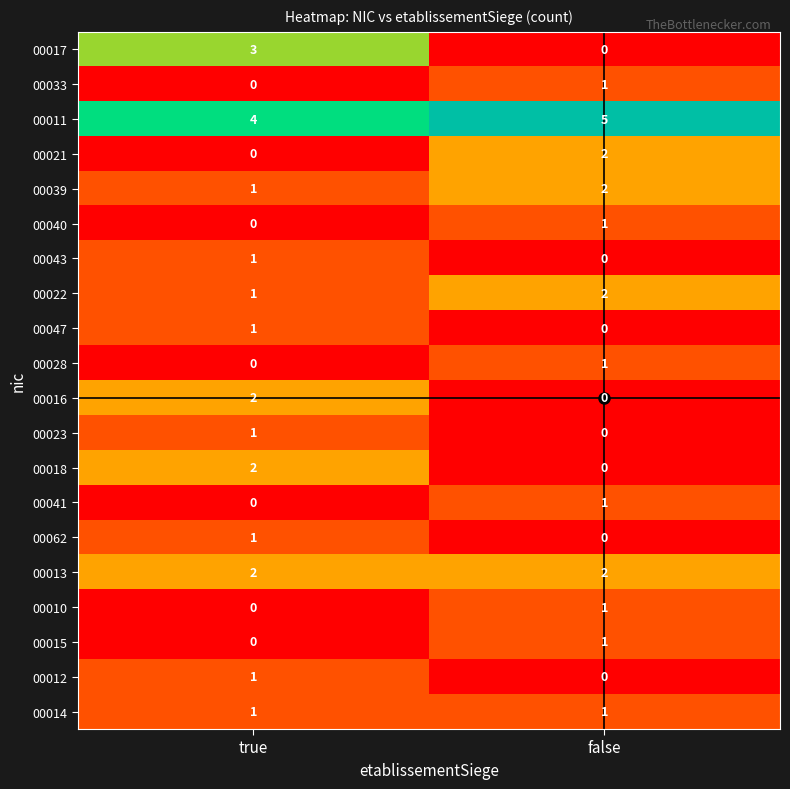

The 00033 series shows 2 at false. True or false?

False